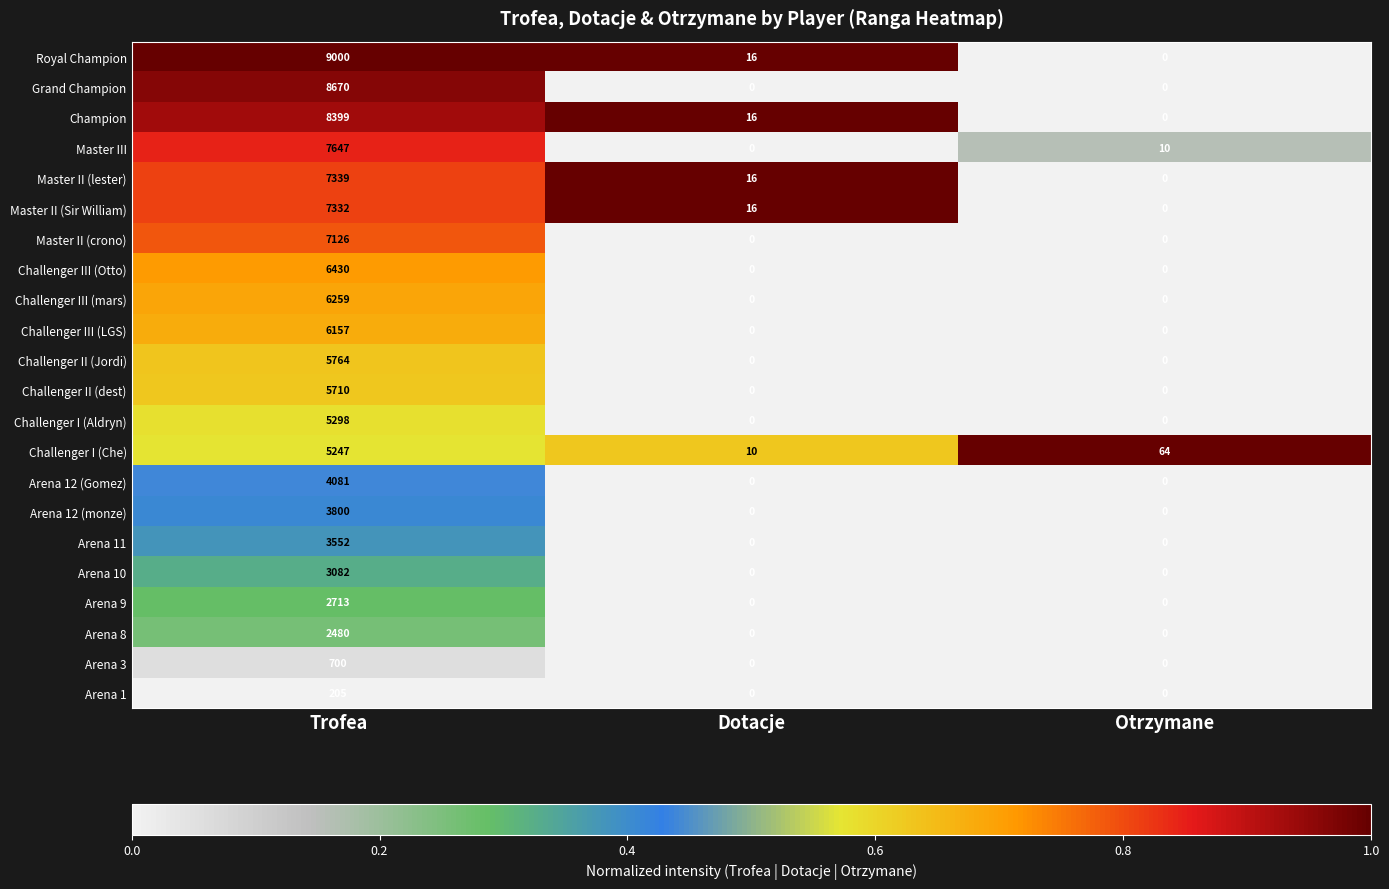

What is the sum of all Champion values?

8415